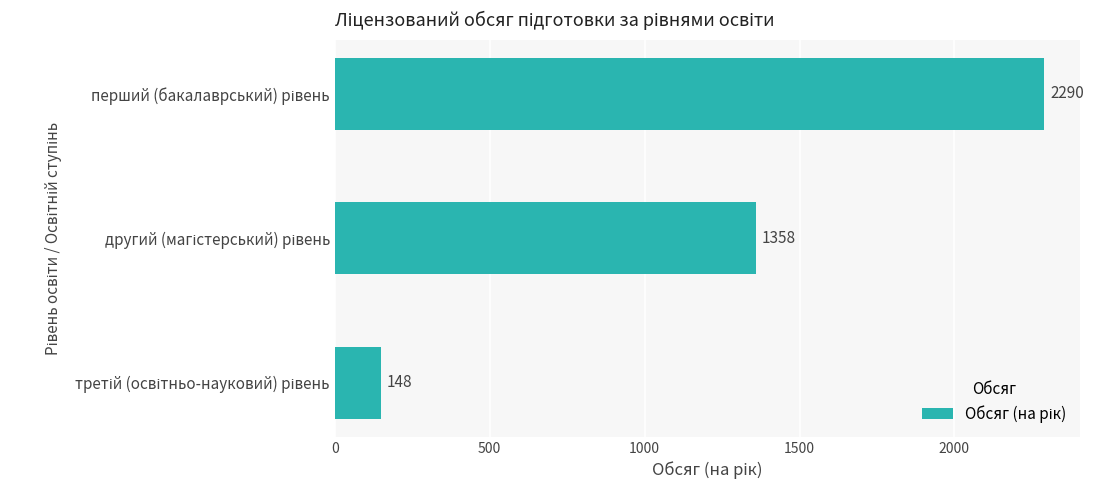

What is the value of the 1st bar from the top?

2290